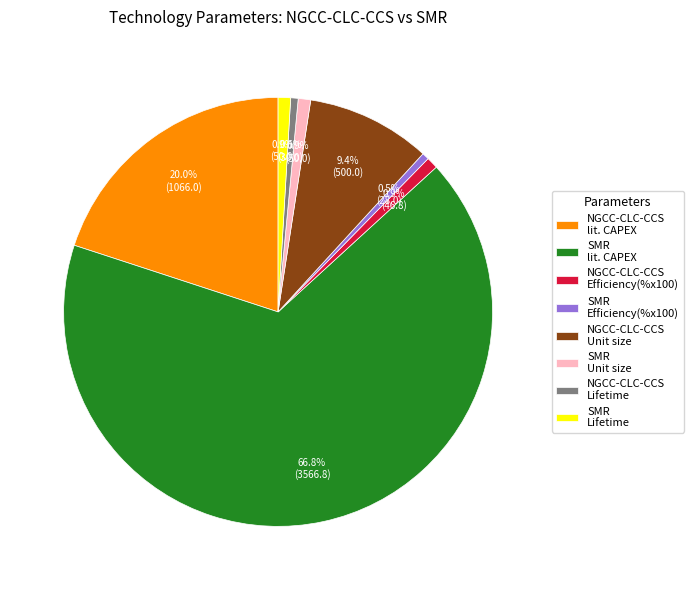

Count the number of slices in the pie.

8